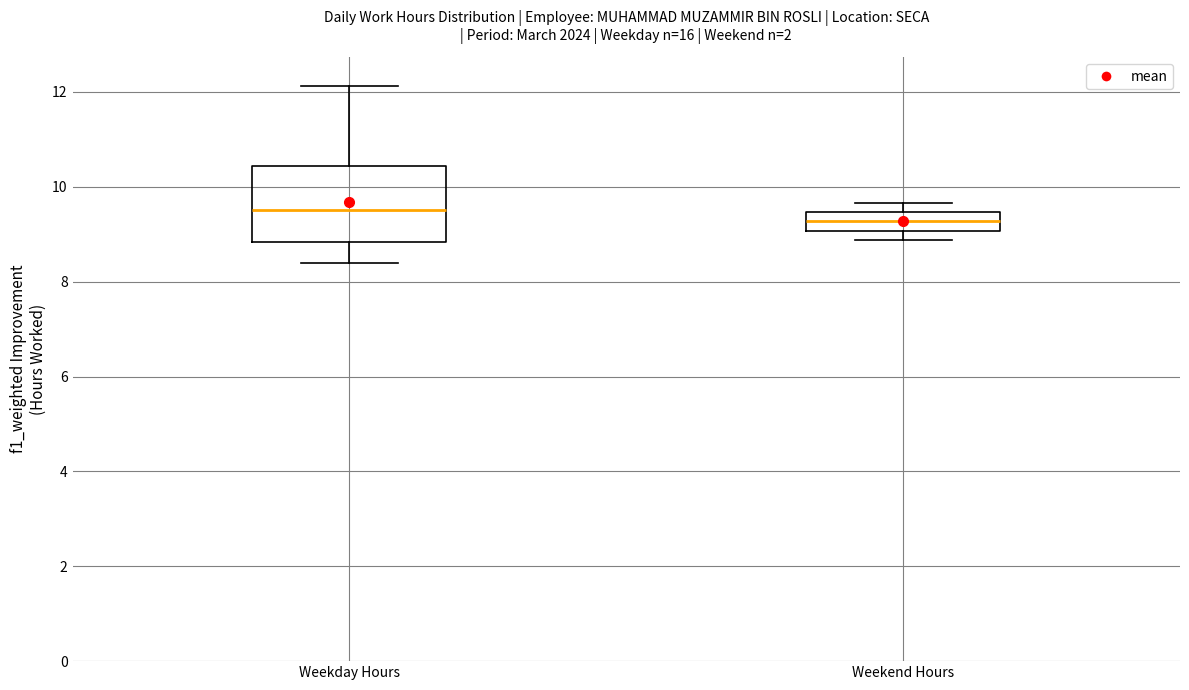

Which box has the highest median line?

Weekday Hours